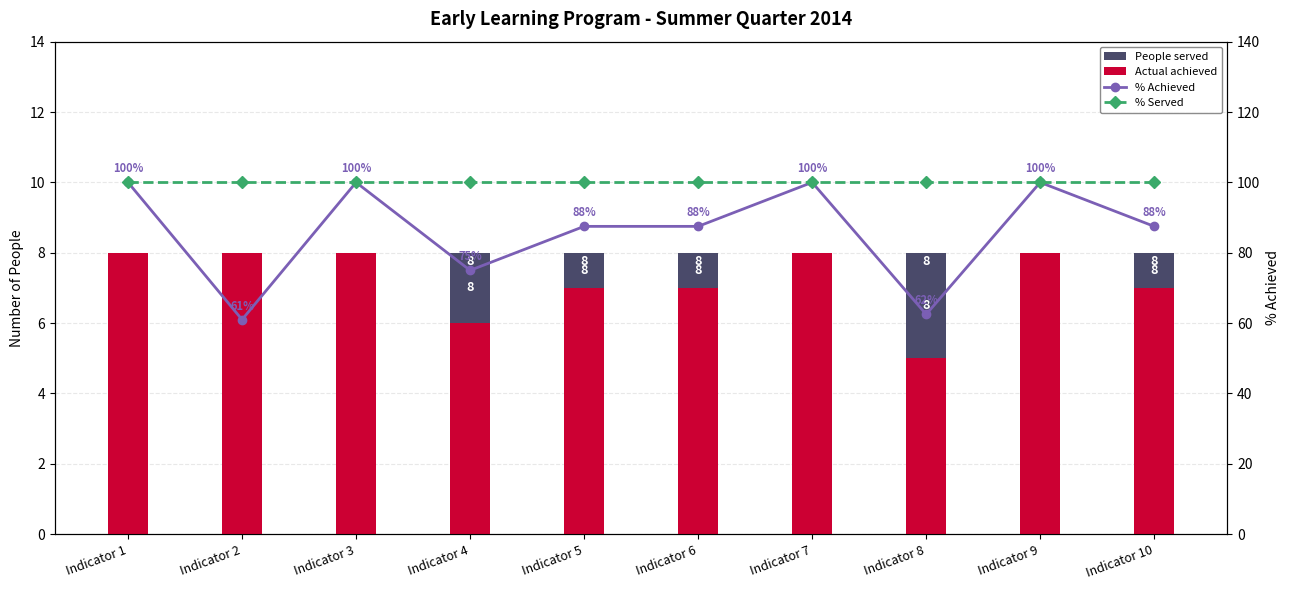

Which label corresponds to the smallest value in the chart?

Indicator 8